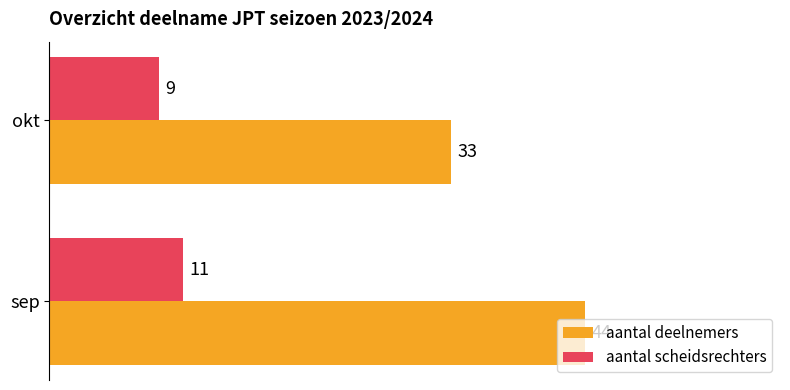

What is the total value across all series at okt?

42